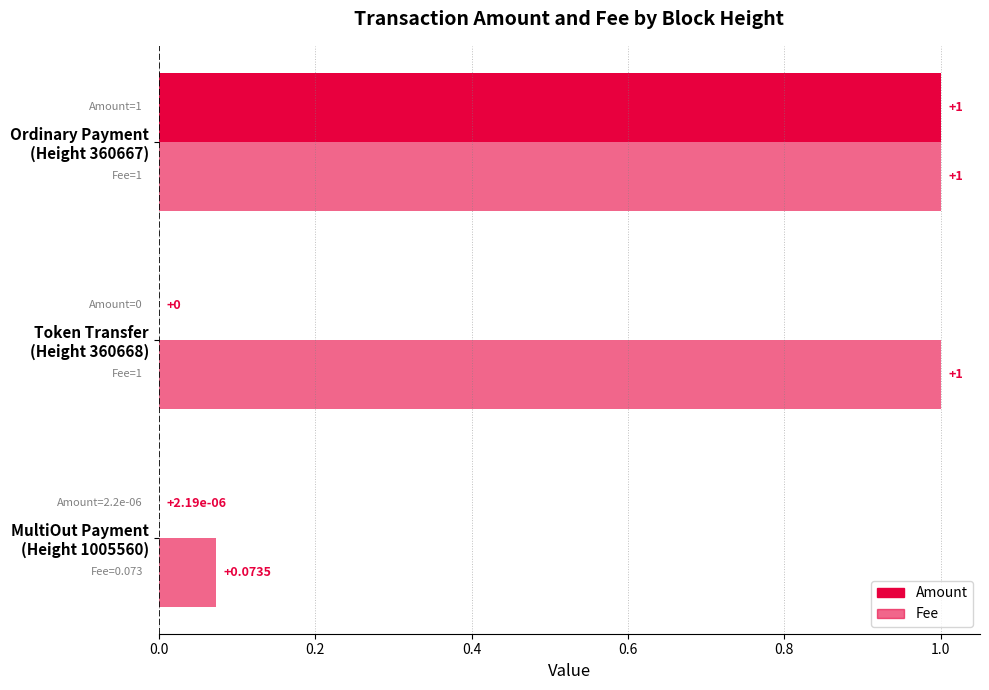

List the series in order of their overall mean, highest first.

Fee, Amount